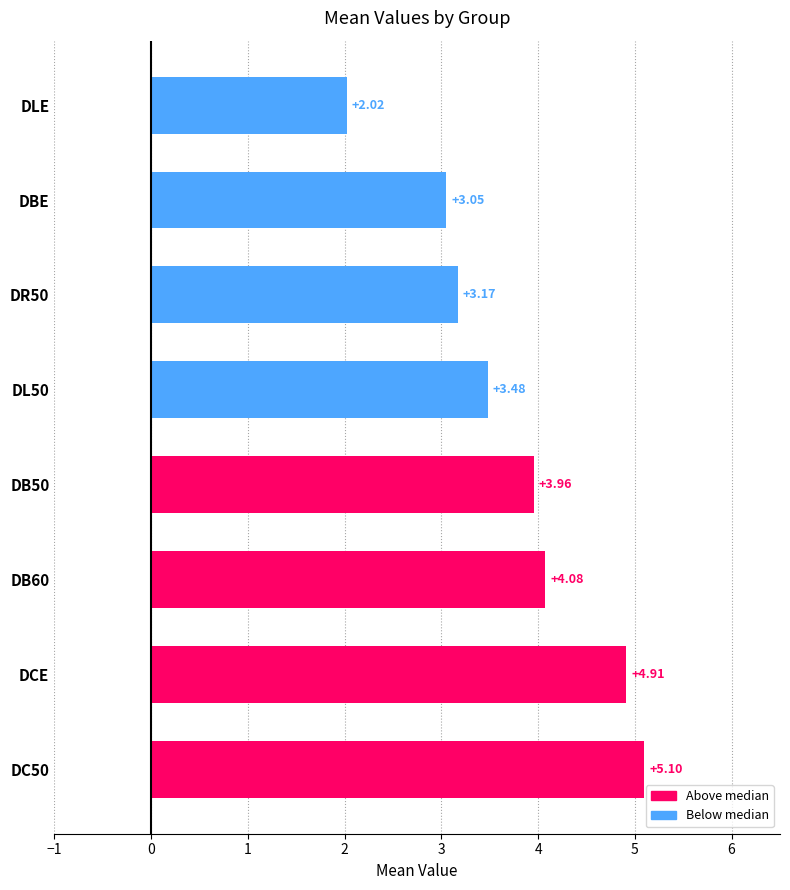

What is the average value?

3.7